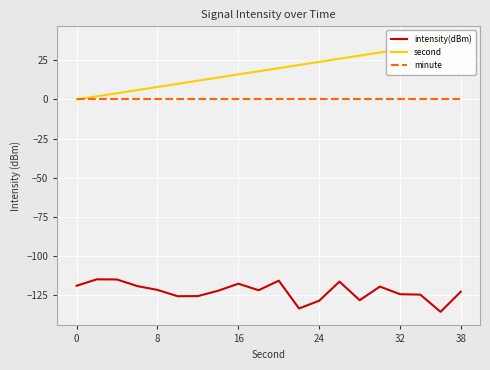

What is the average value of the intensity(dBm) series?

-122.4